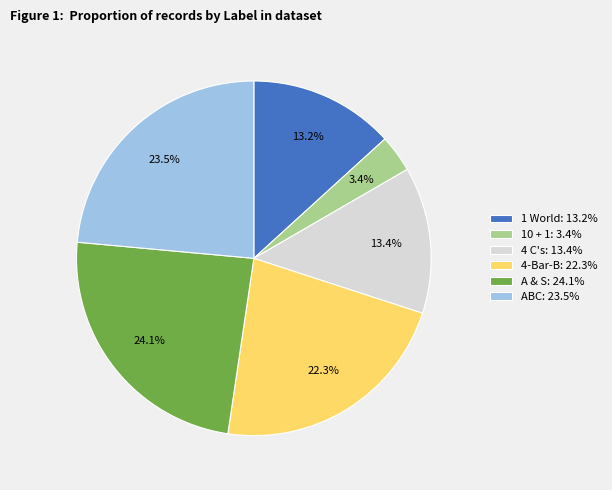

Which slice is the largest?

A & S